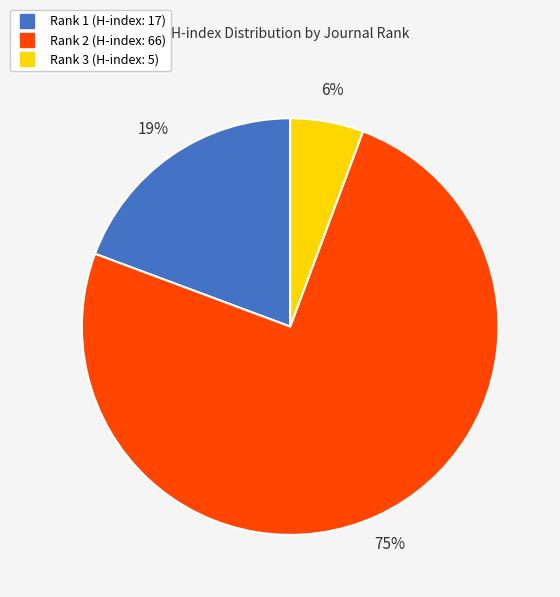

Is it true that Rank 3 (H-index: 5) is 1% of the pie?

False